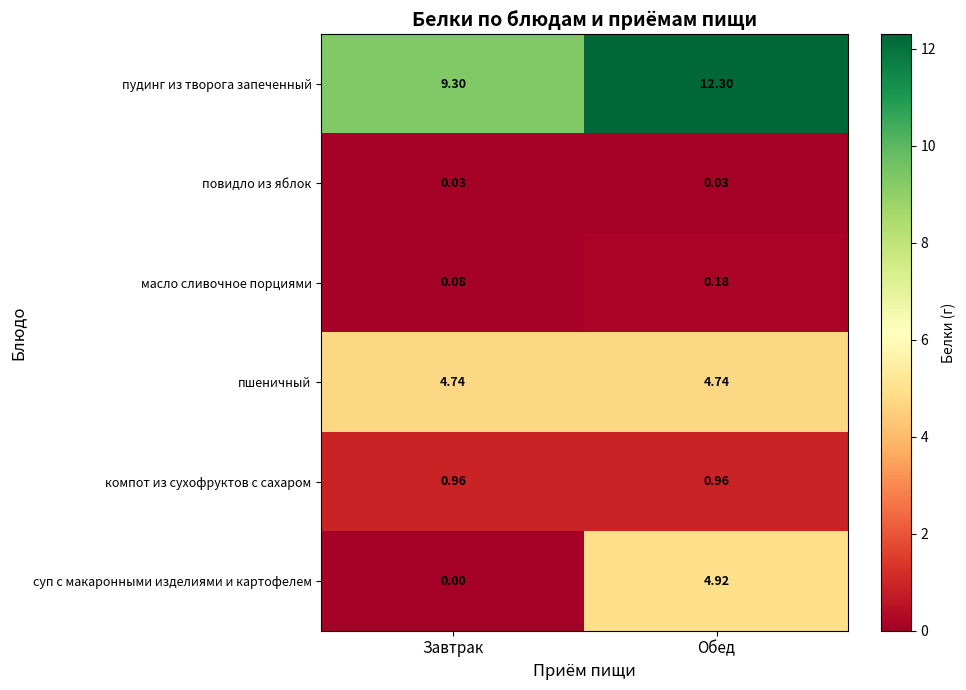

Between Завтрак and Обед, which series saw the biggest shift?

суп с макаронными изделиями и картофелем